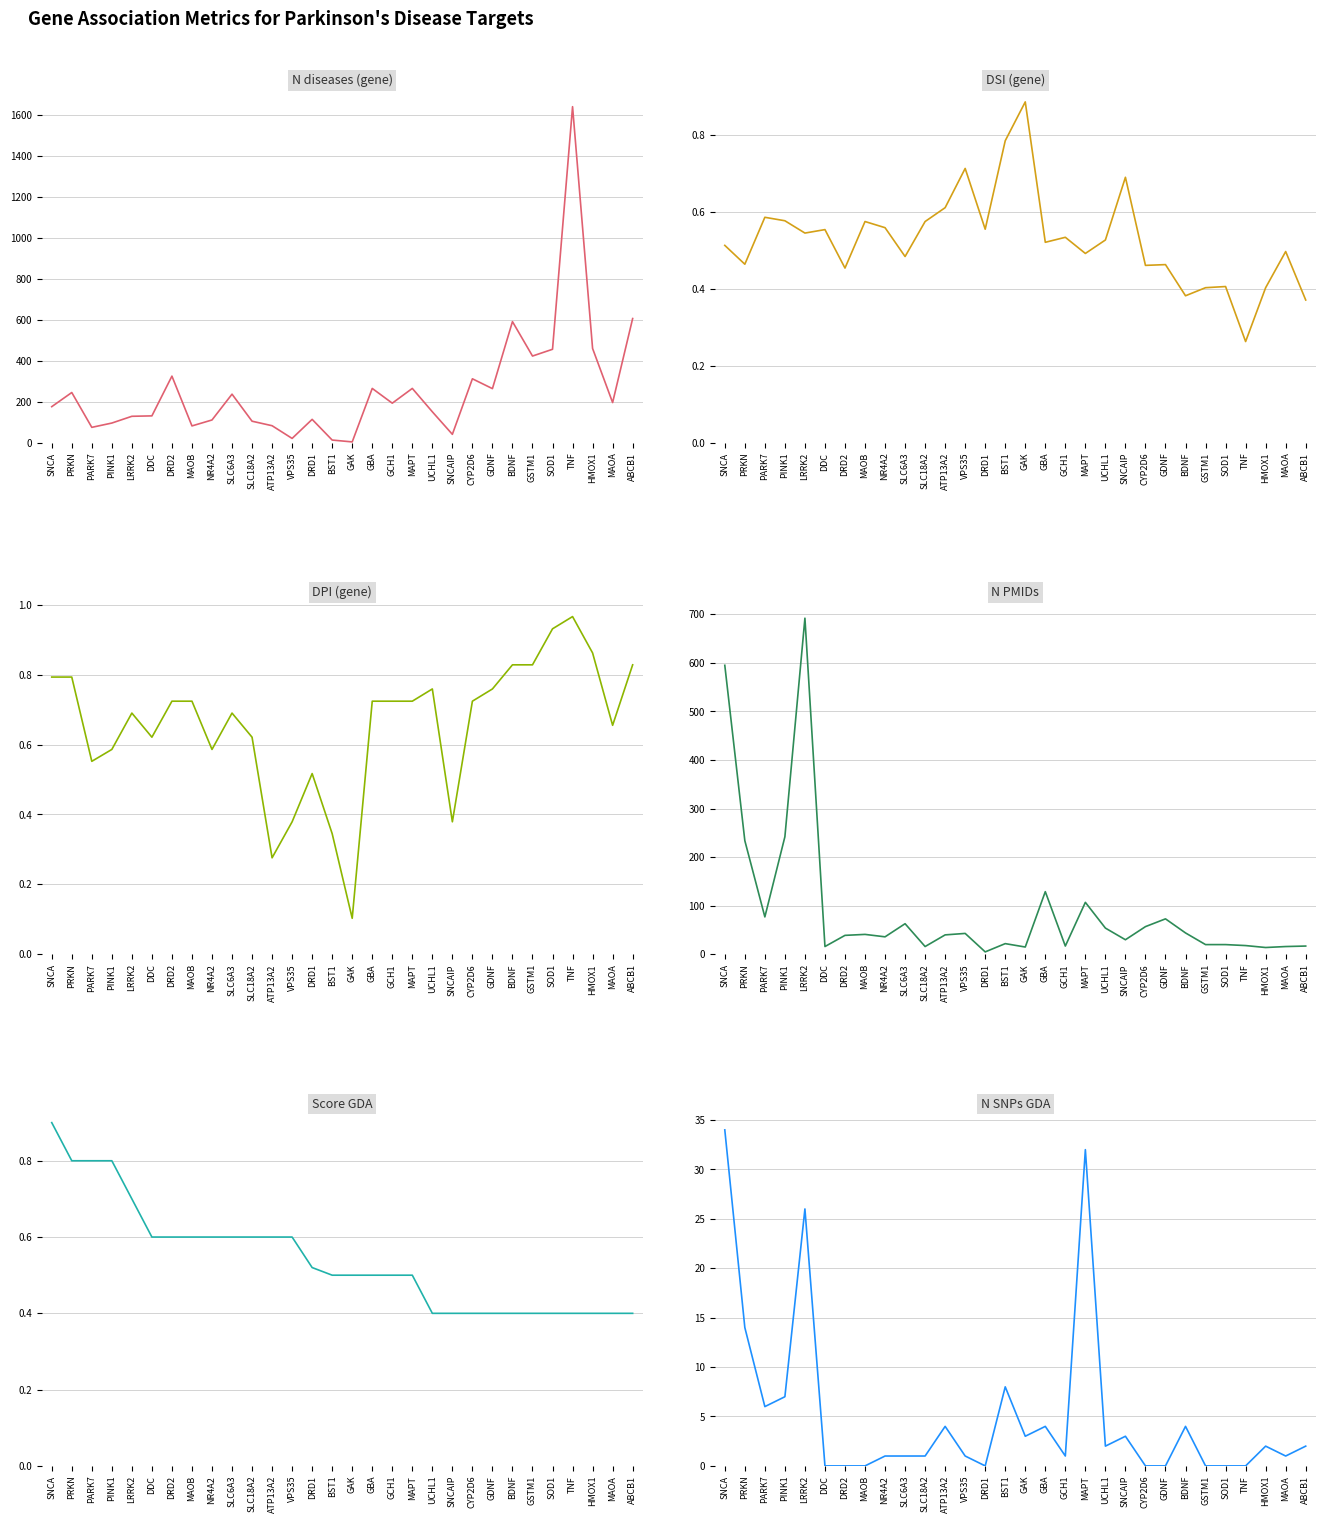

What is the difference between the maximum and minimum values in the DSI (gene) series?

0.6